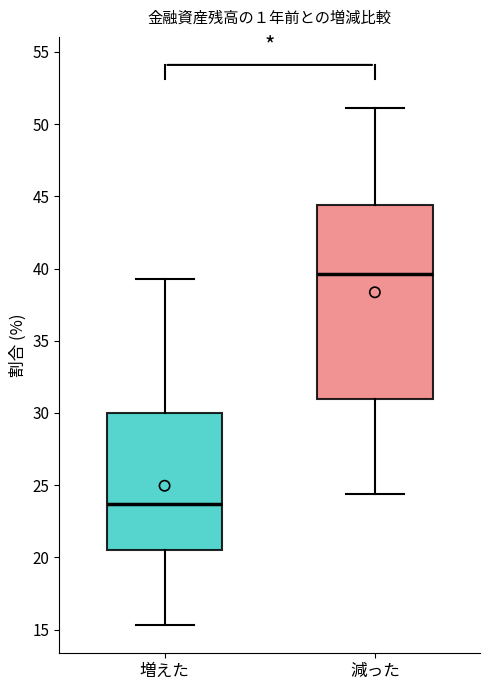

Where is the lower edge of the box for 減った on the y-axis? The values are not printed on the chart, so give them approximately, as read against the axis.

31.0